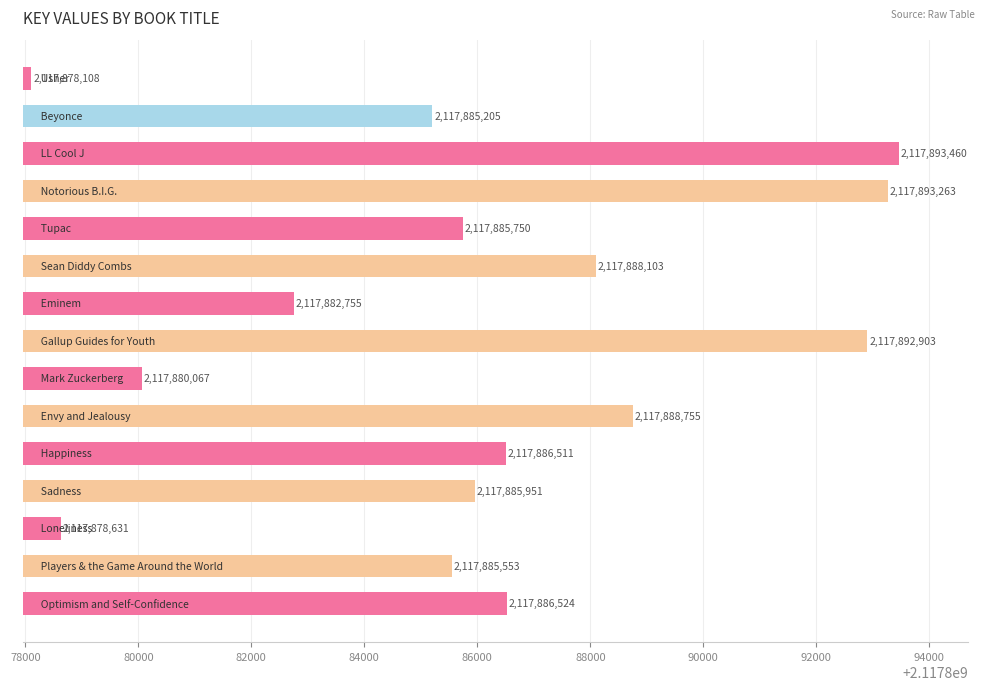

Reading bottom to top, what are all the values shown in this chart?

2117886524	2117885553	2117878631	2117885951	2117886511	2117888755	2117880067	2117892903	2117882755	2117888103	2117885750	2117893263	2117893460	2117885205	2117878108